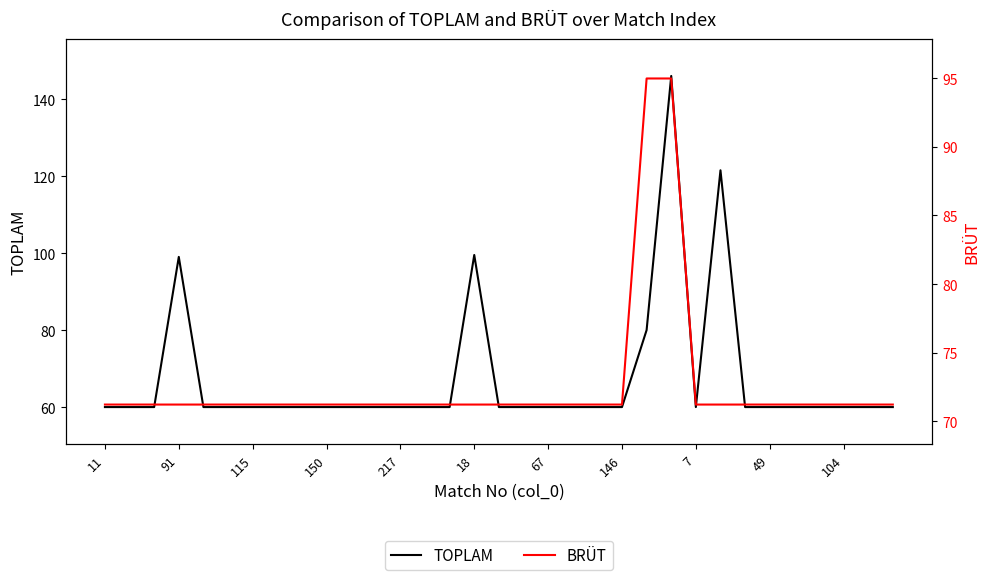

The BRÜT series shows 71.2 at 17. True or false?

True